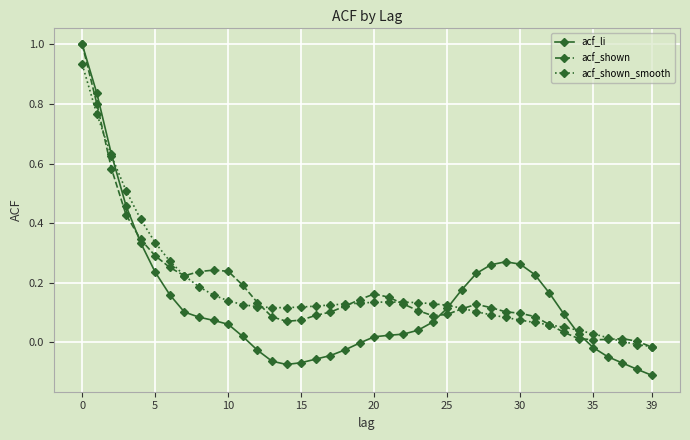

Is this an area chart (filled region under the line)?

No